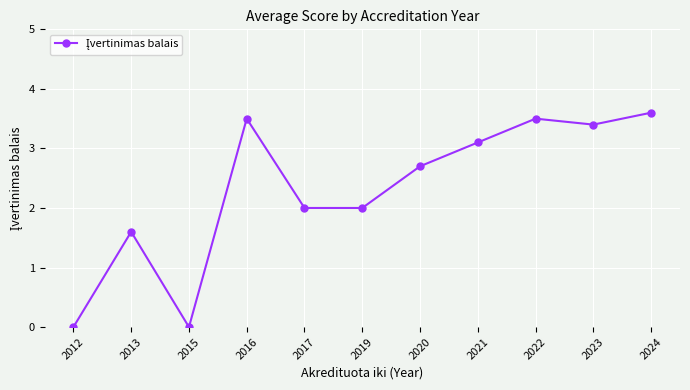

How many series are shown in this chart?

1